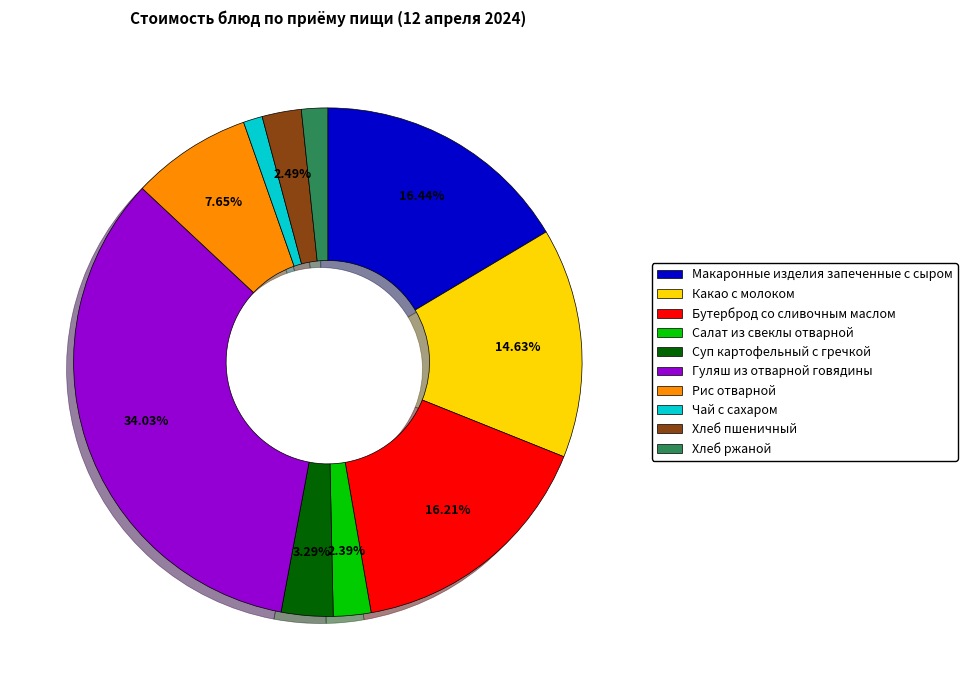

What percentage do Гуляш из отварной говядины and Рис отварной together represent?

41.7%